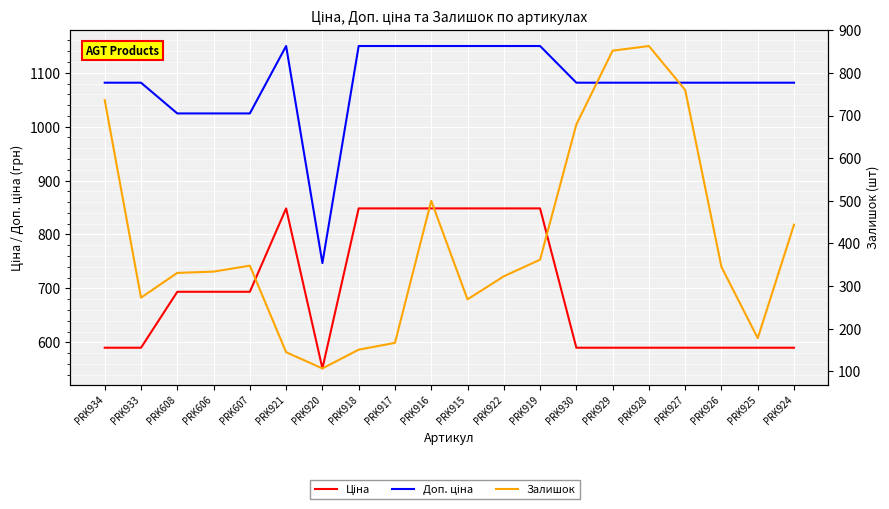

What is the sum of all Ціна values?

13880.8